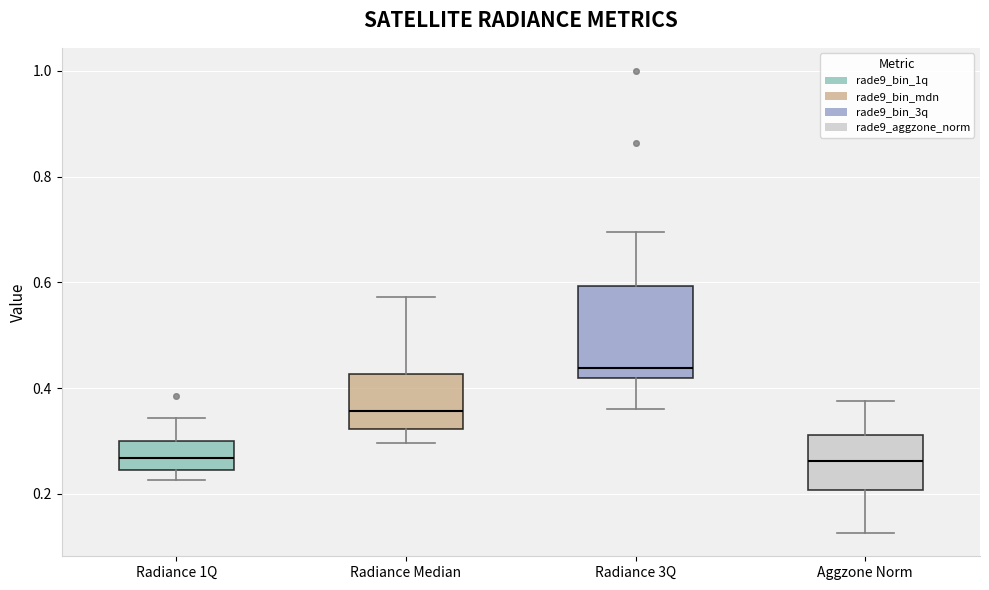

Which box is the tallest, from its lower edge to its upper edge?

Radiance 3Q